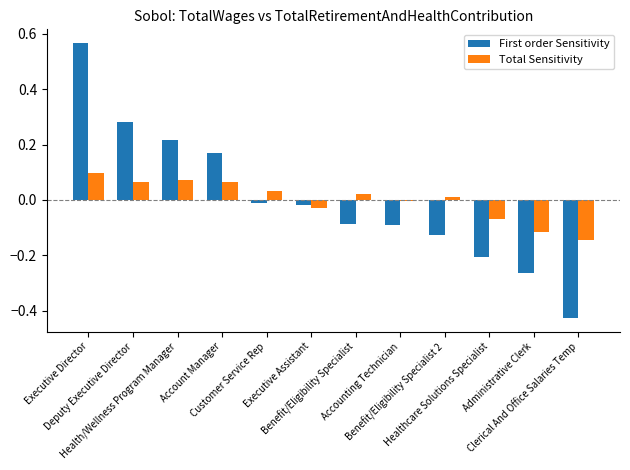

Rank the series by their maximum value, from highest to lowest.

First order Sensitivity, Total Sensitivity